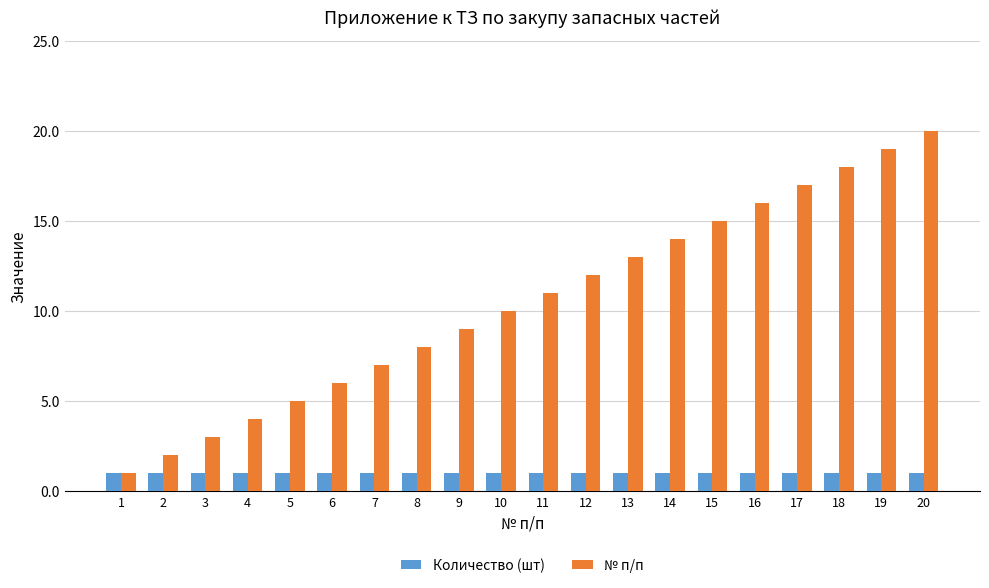

What is the maximum value shown in the chart?

20